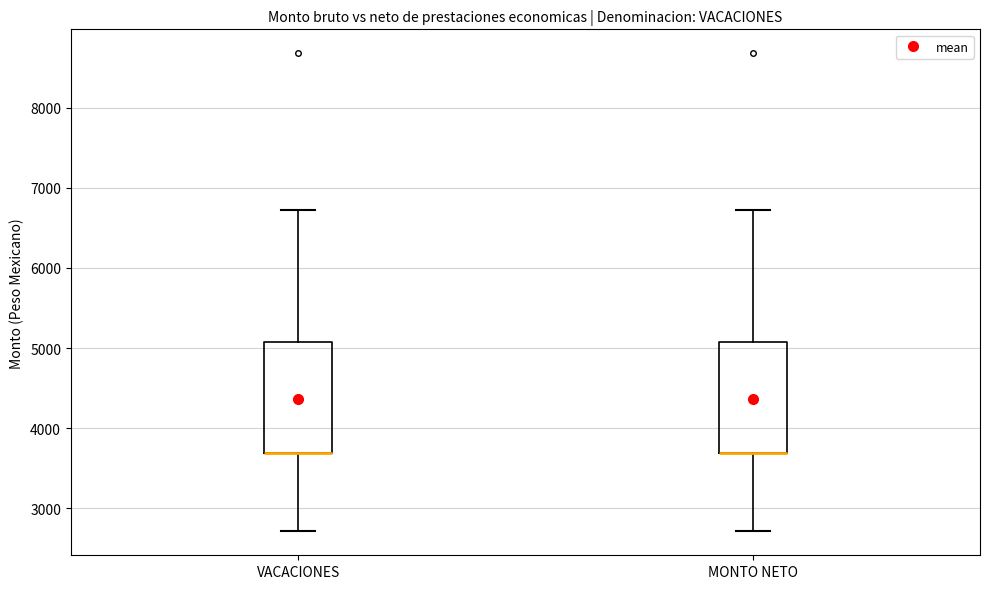

Where does the lower whisker of the box for VACACIONES end on the y-axis? The values are not printed on the chart, so give them approximately, as read against the axis.

2700